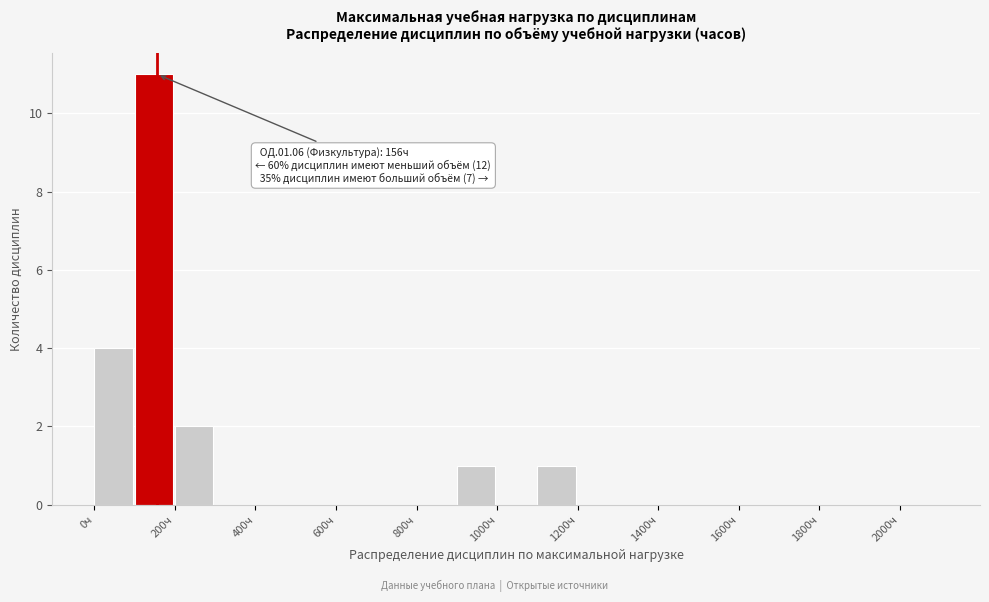

Which range on the x-axis has the tallest bar?

100 to 200